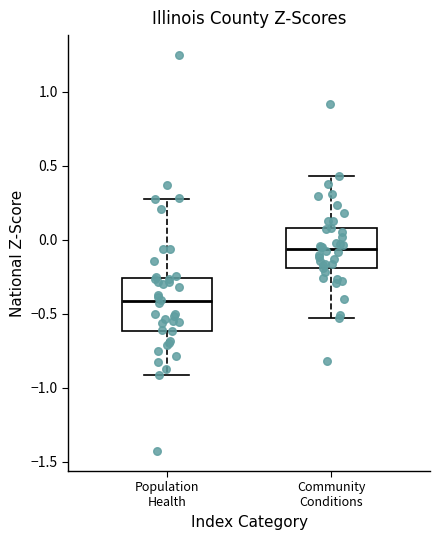

Reading left to right, transcribe this box plot: for each box, give where its median line is, the range the box spans, and where its two whiskers end, as read against the y-axis. The values are not printed on the chart, so give them approximately, as read against the axis.

Population Health: median -0.40, box -0.60 to -0.25, whiskers -0.90 to 0.30
Community Conditions: median -0.05, box -0.20 to 0.10, whiskers -0.55 to 0.45